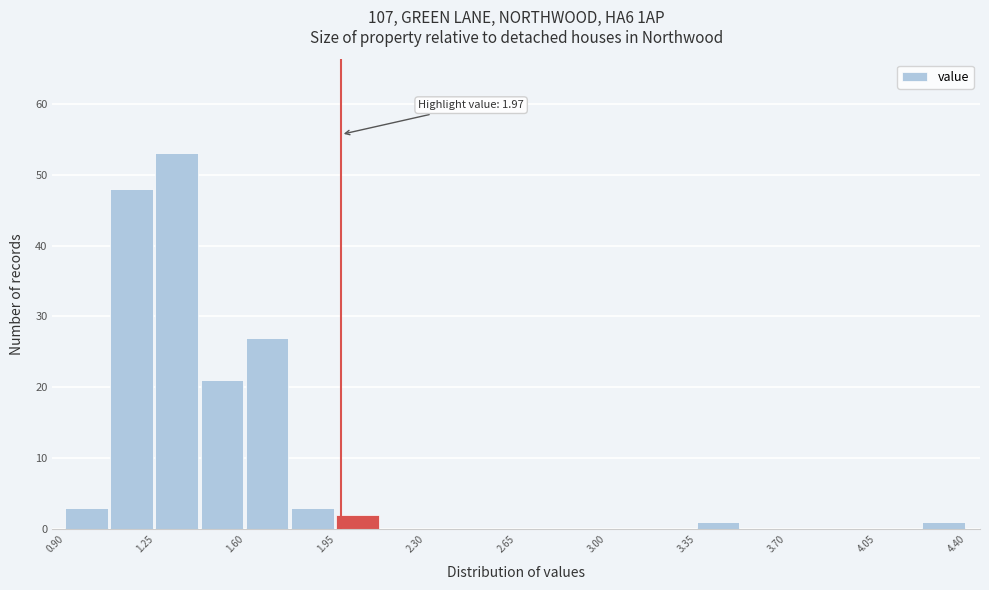

Around what value on the x-axis is the tallest bar? Give the approximate position of its centre, as read against the axis.

1.35